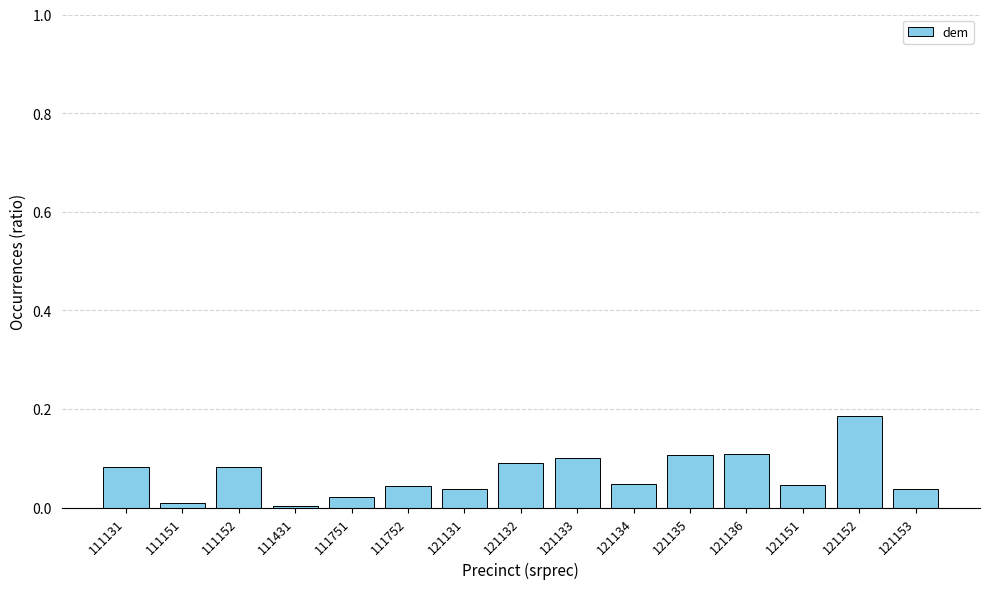

What is the sum of all values?

1.0